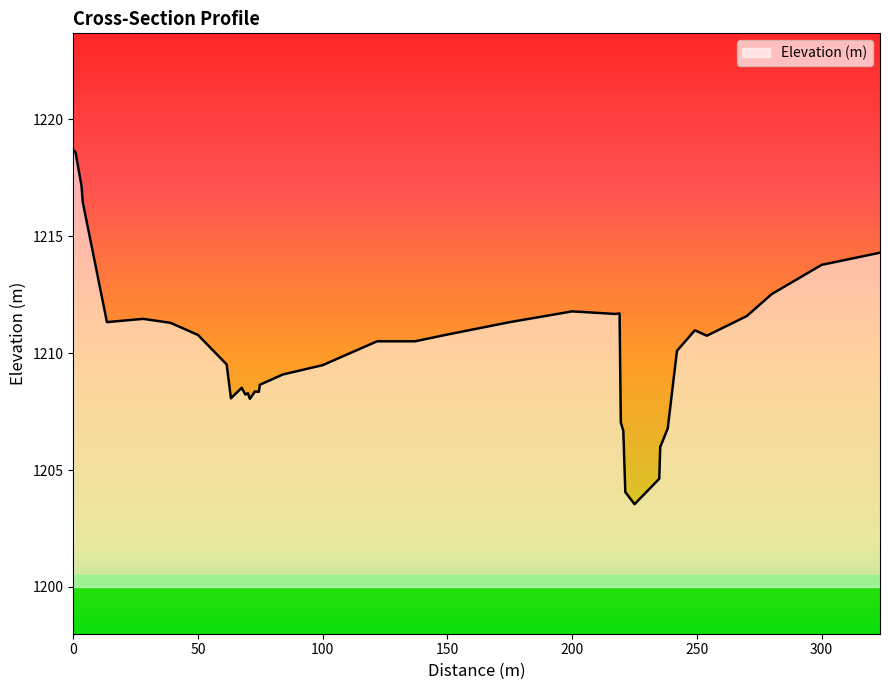

What is the difference between the maximum and minimum values?

15.1